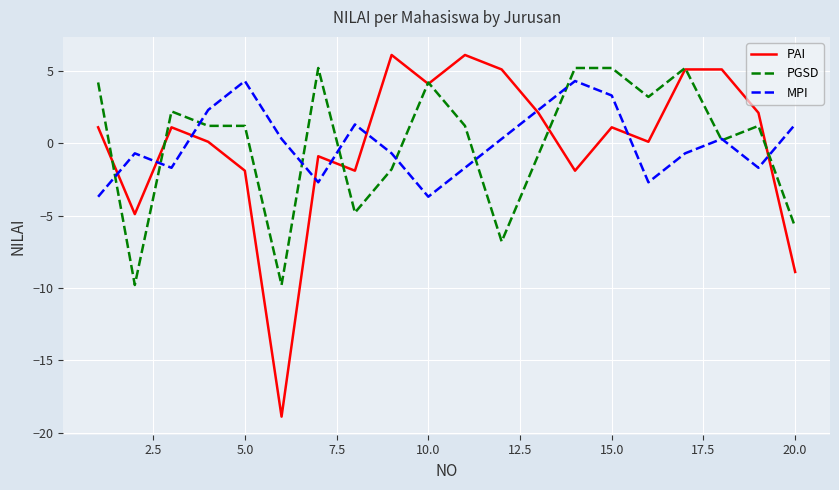

What is the greatest value displayed?

6.1